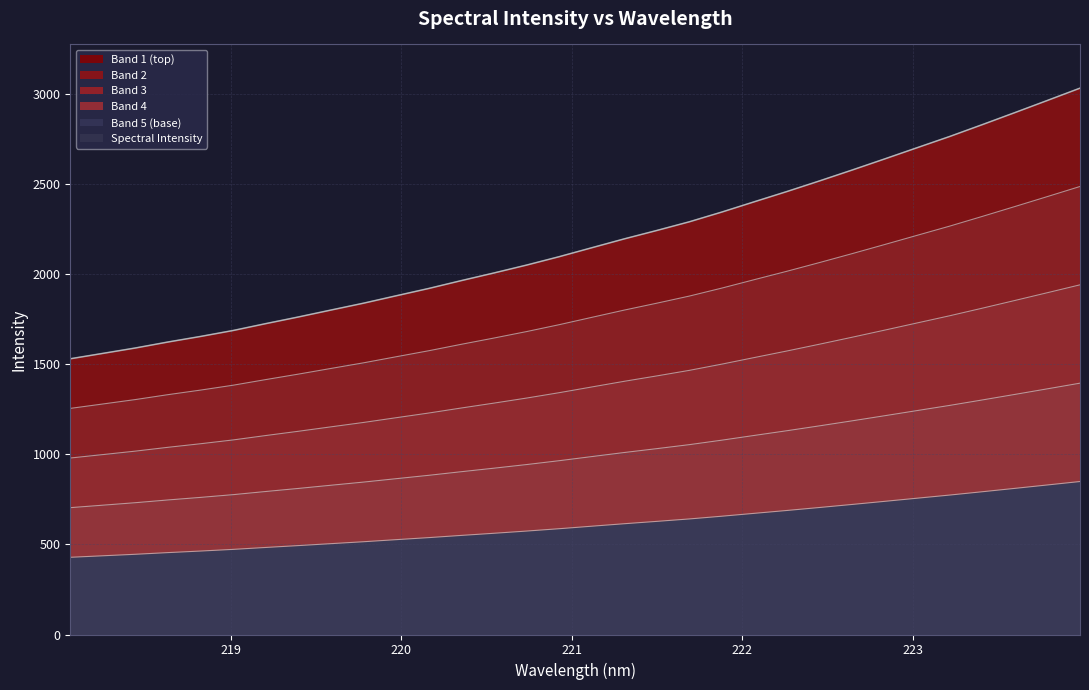

What is the change in value from 221.3083 to 222.4538?

+148.2